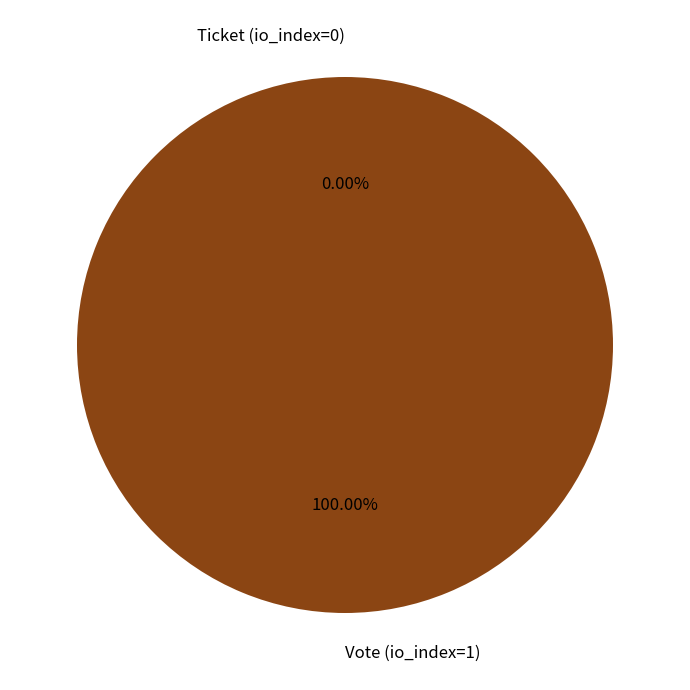

The Vote (io_index=1) slice represents 99% of the pie. True or false?

False